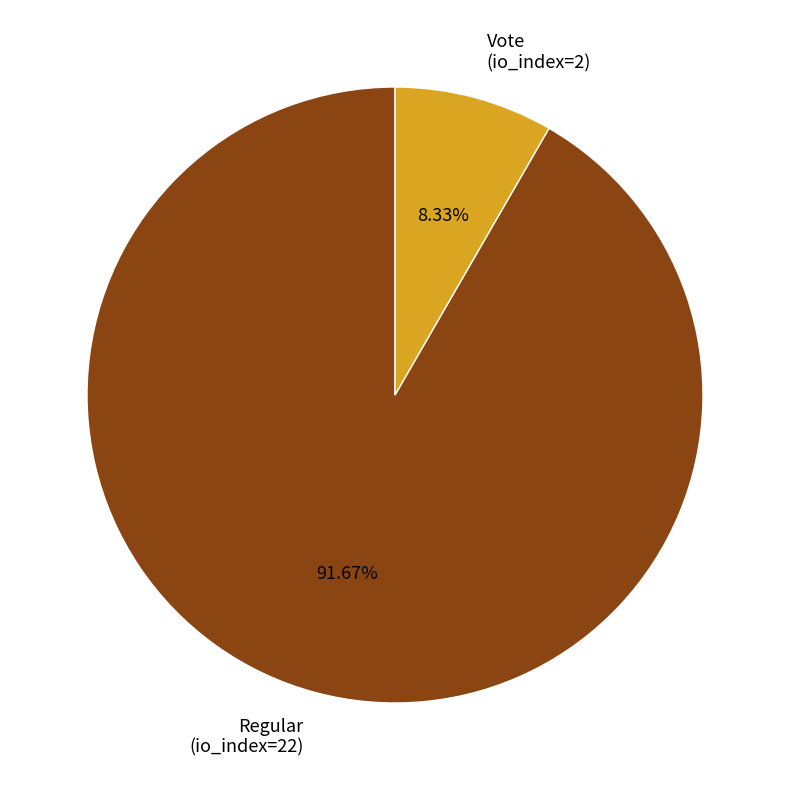

Between Regular (io_index=22) and Vote (io_index=2), which is larger?

Regular (io_index=22)